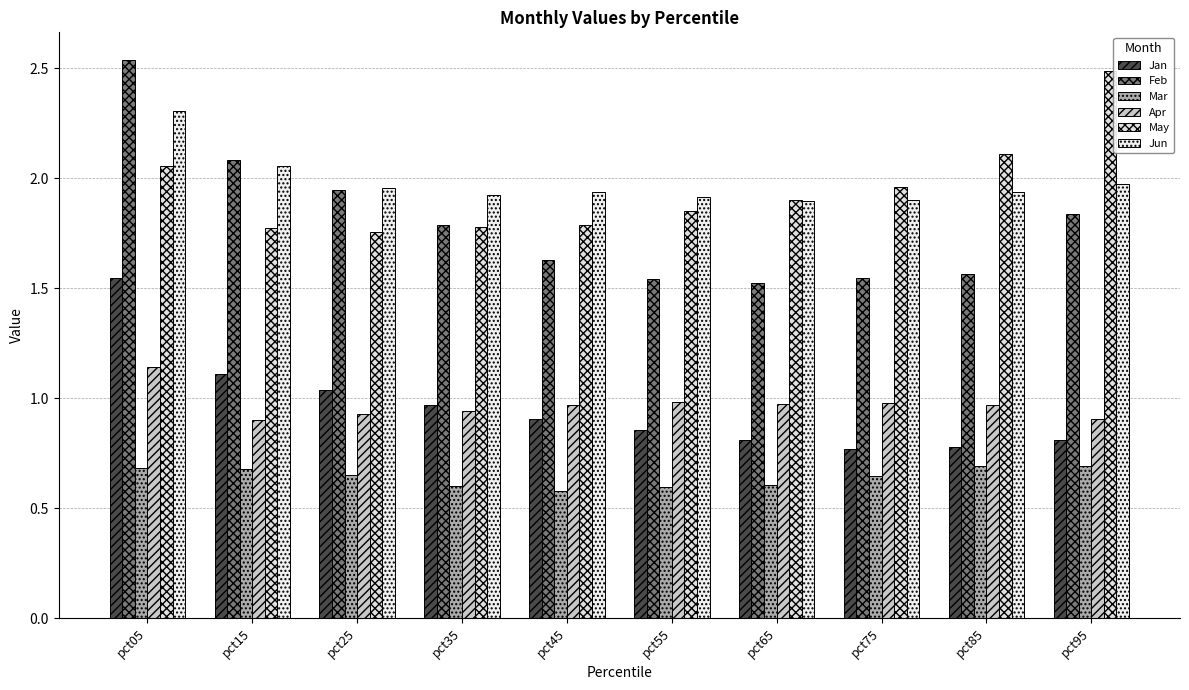

What is the total value across all series at pct95?

8.7